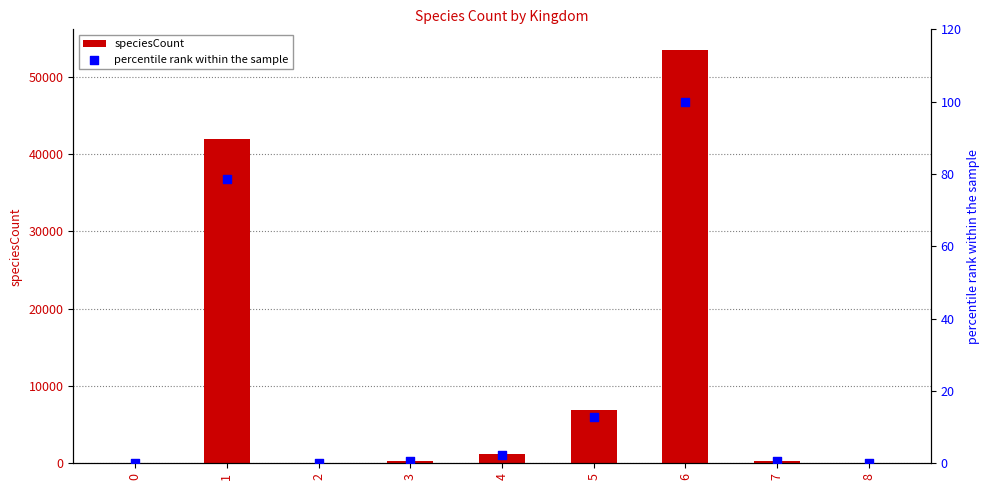

What are all the series names shown in the legend?

speciesCount, percentile rank within the sample